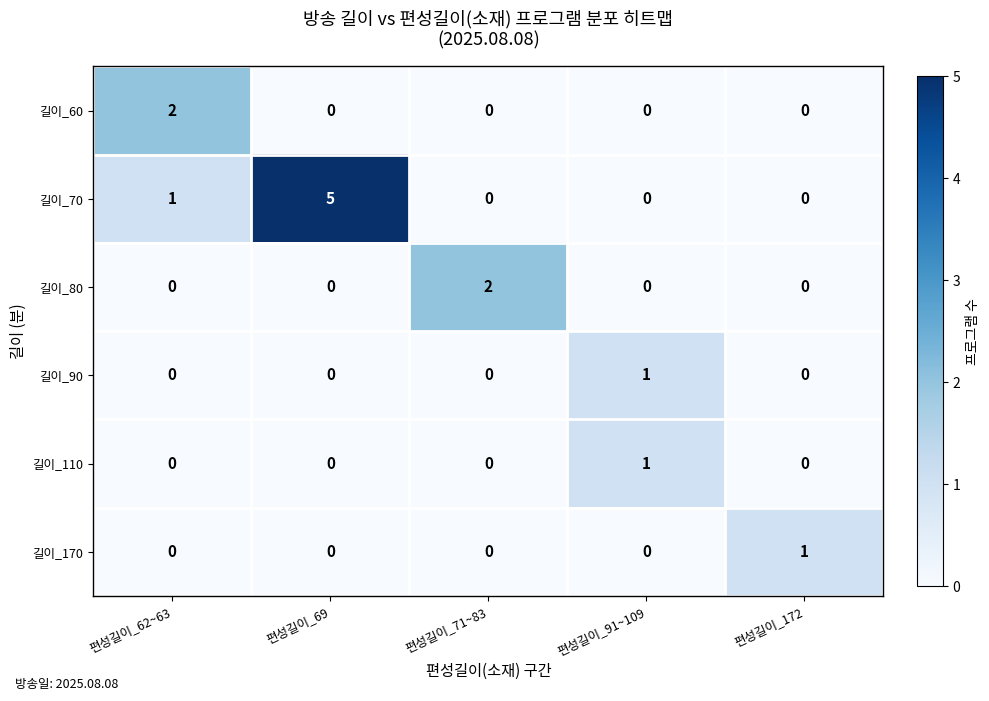

Which series has the largest total across all categories?

길이_70